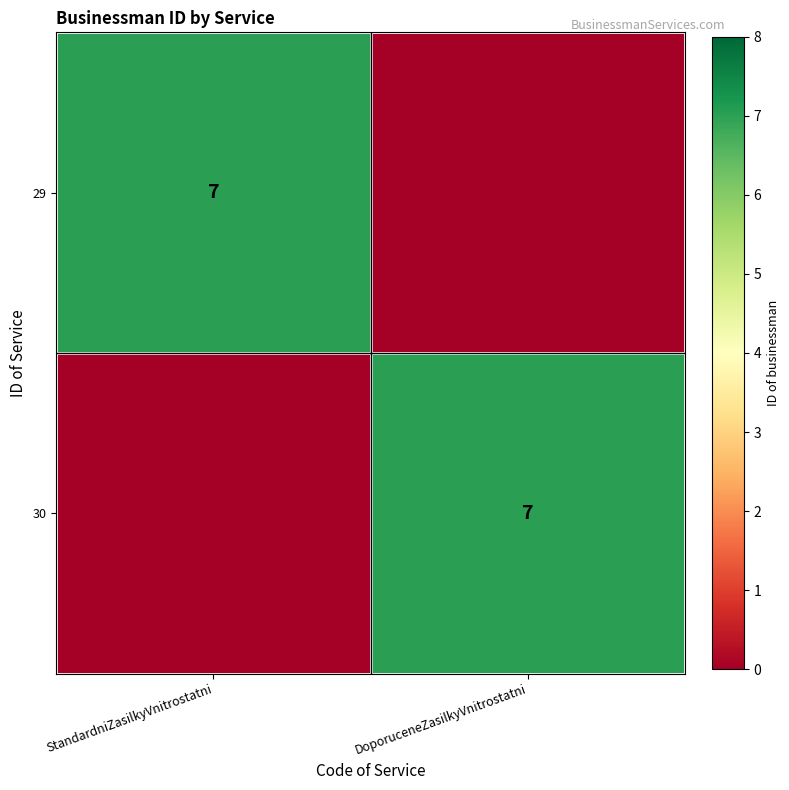

The 29 series shows 5 at StandardniZasilkyVnitrostatni. True or false?

False